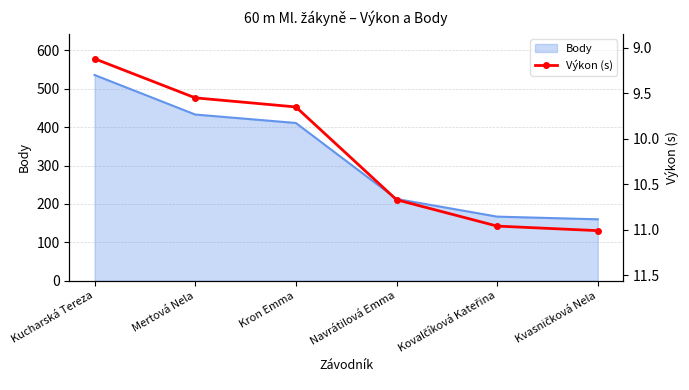

True or false: the data has more than 0 interior local peaks.

False